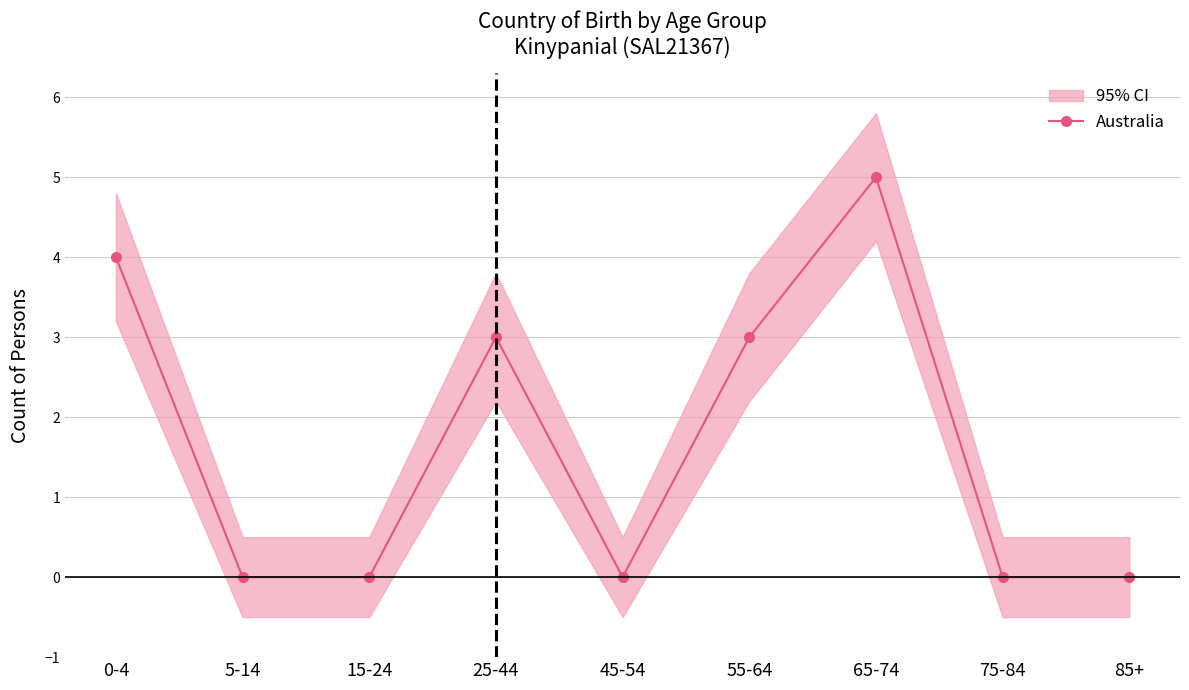

Count the number of data series in this chart.

1